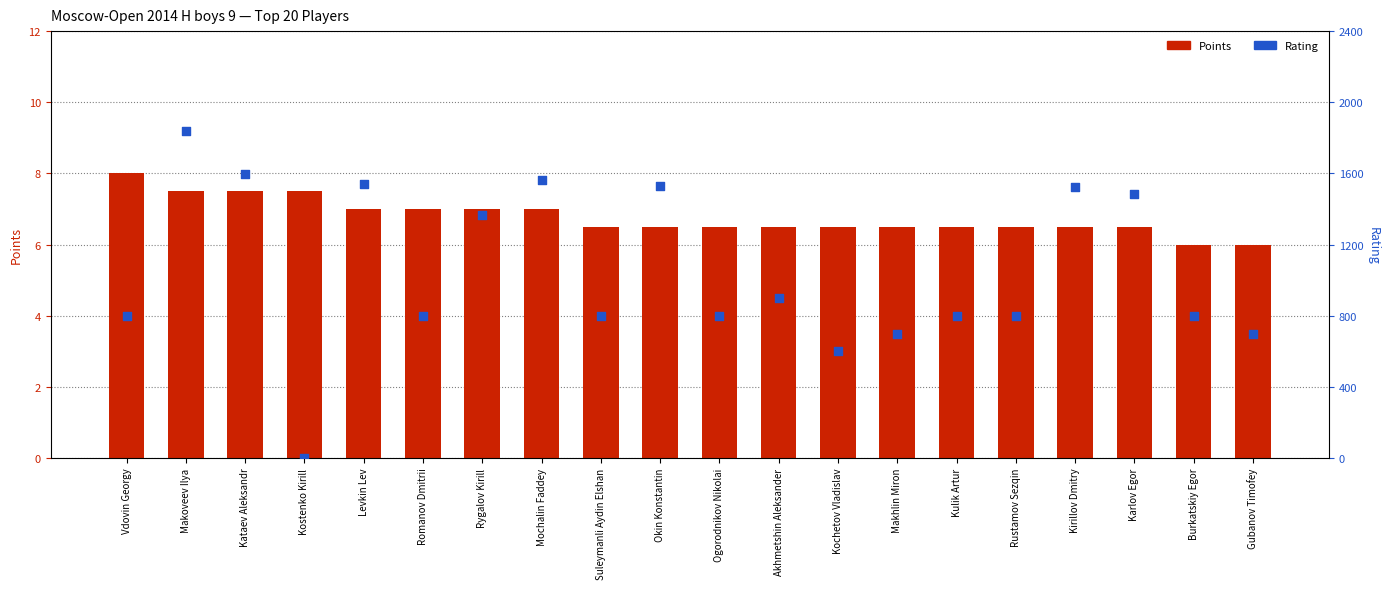

Which series has the widest spread of Y values?

Rating